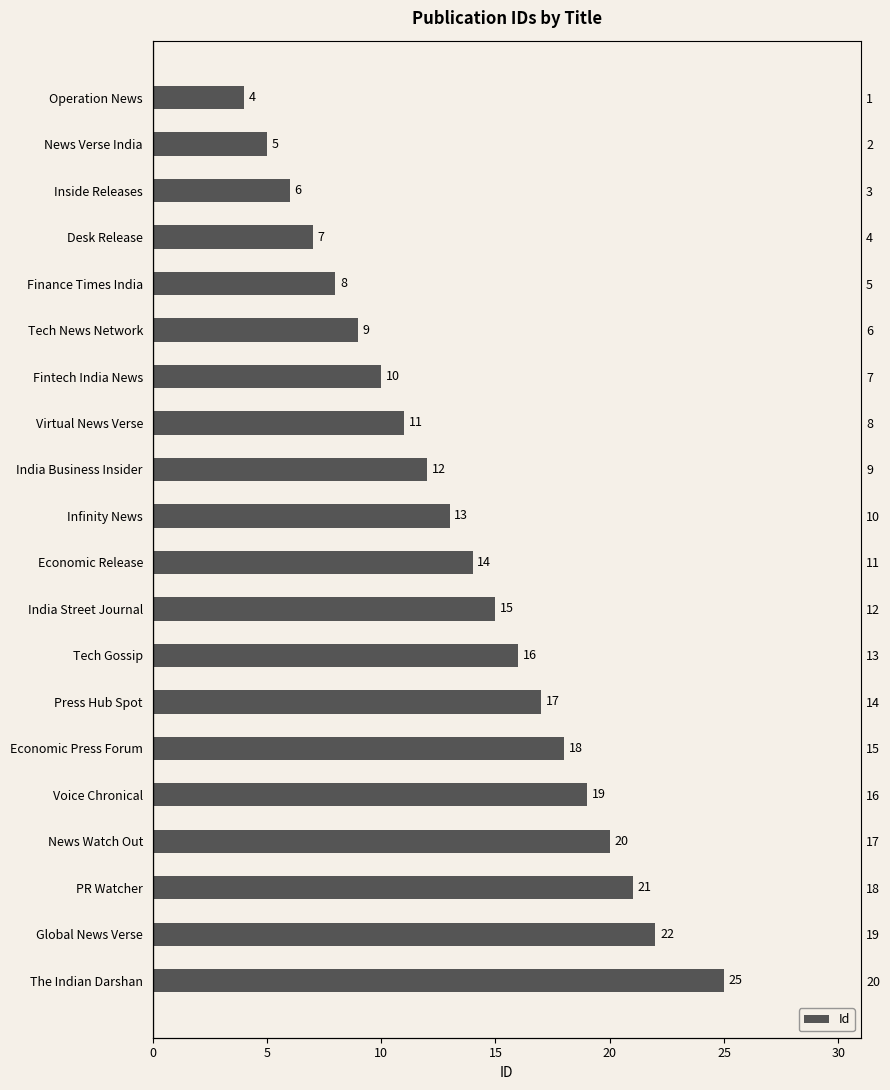

What is the greatest value displayed?

25